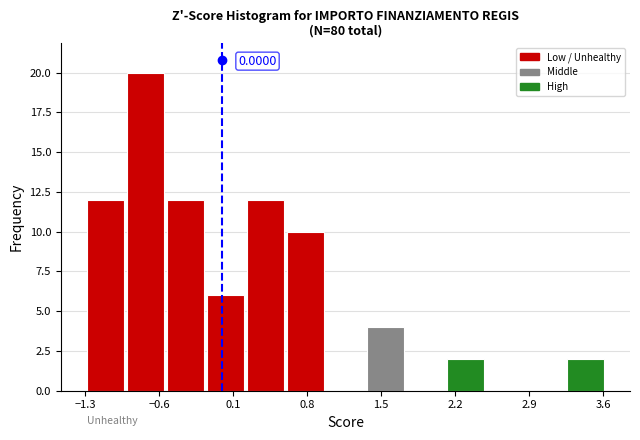

Around what value on the x-axis is the tallest bar? Give the approximate position of its centre, as read against the axis.

-0.7